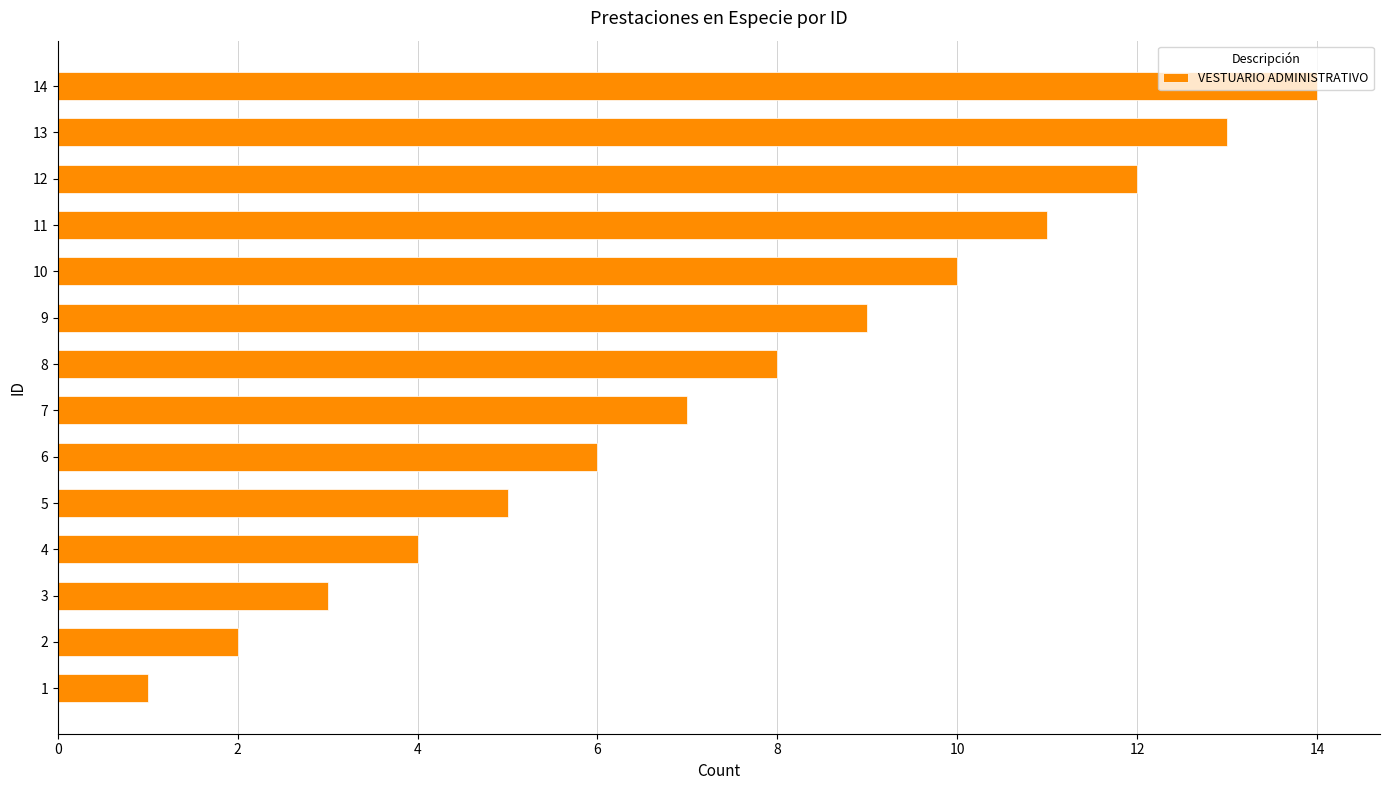

True or false: the data shows 5 at 3.

False